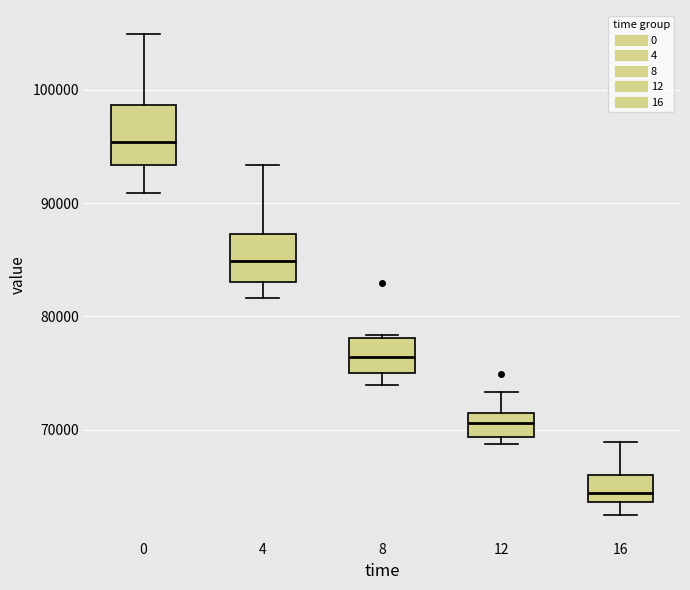

Where is the upper edge of the box at x = 0 on the y-axis? The values are not printed on the chart, so give them approximately, as read against the axis.

99000